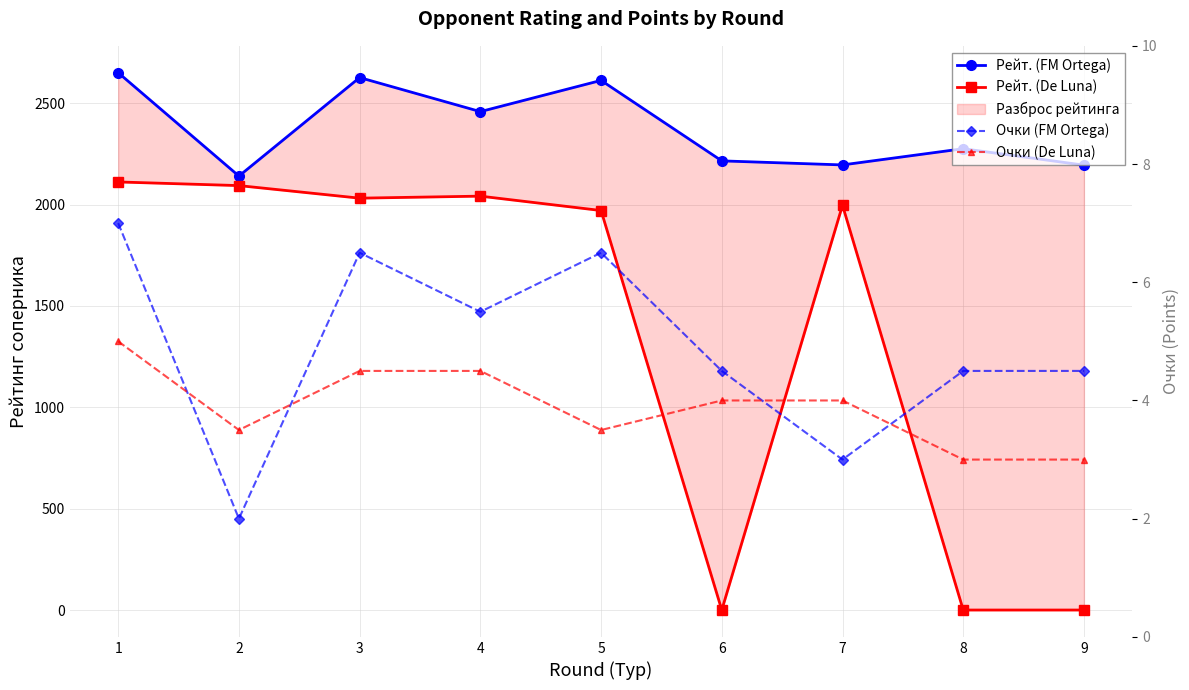

Rank the series by their maximum value, from lowest to highest.

Очки (De Luna), Очки (FM Ortega), Рейт. (De Luna), Рейт. (FM Ortega)